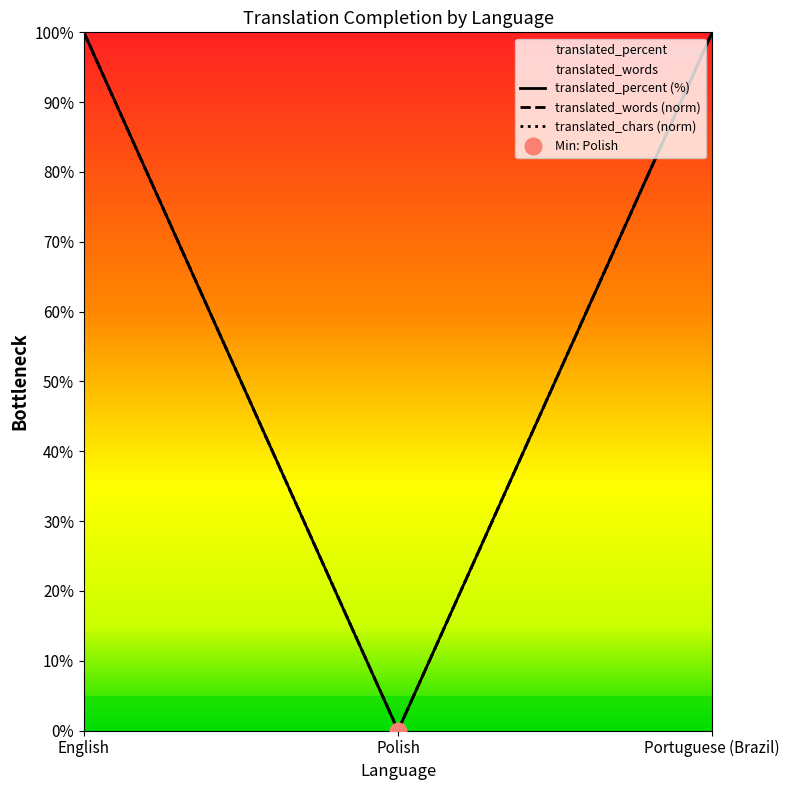

What is the label of the 2nd point from the left?

Polish